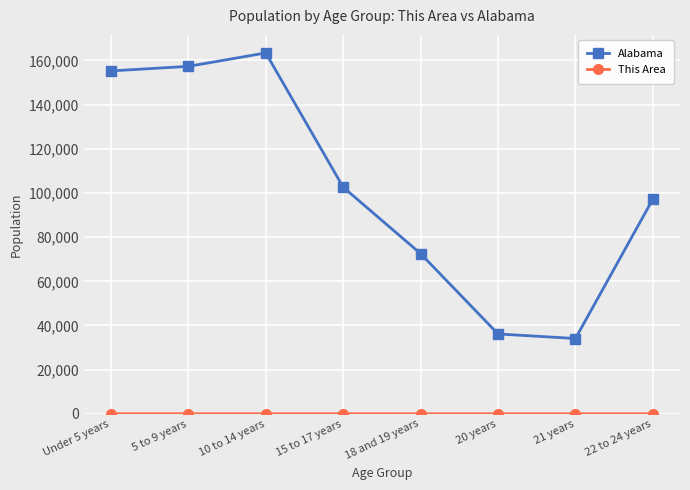

The value of Alabama at 21 years is 34103. True or false?

True